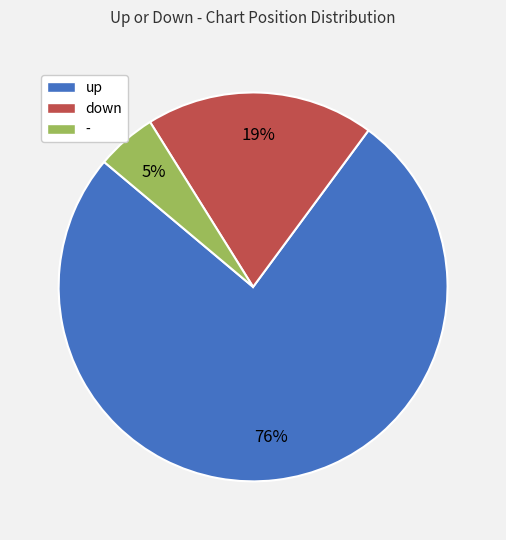

Is the sum of down and - greater than half?

No